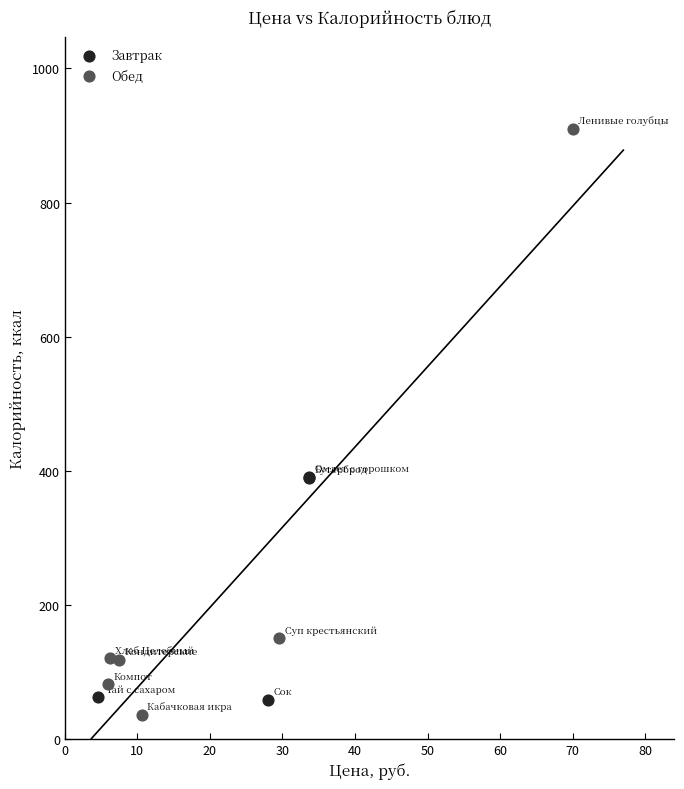

What are all the series names shown in the legend?

Завтрак, Обед